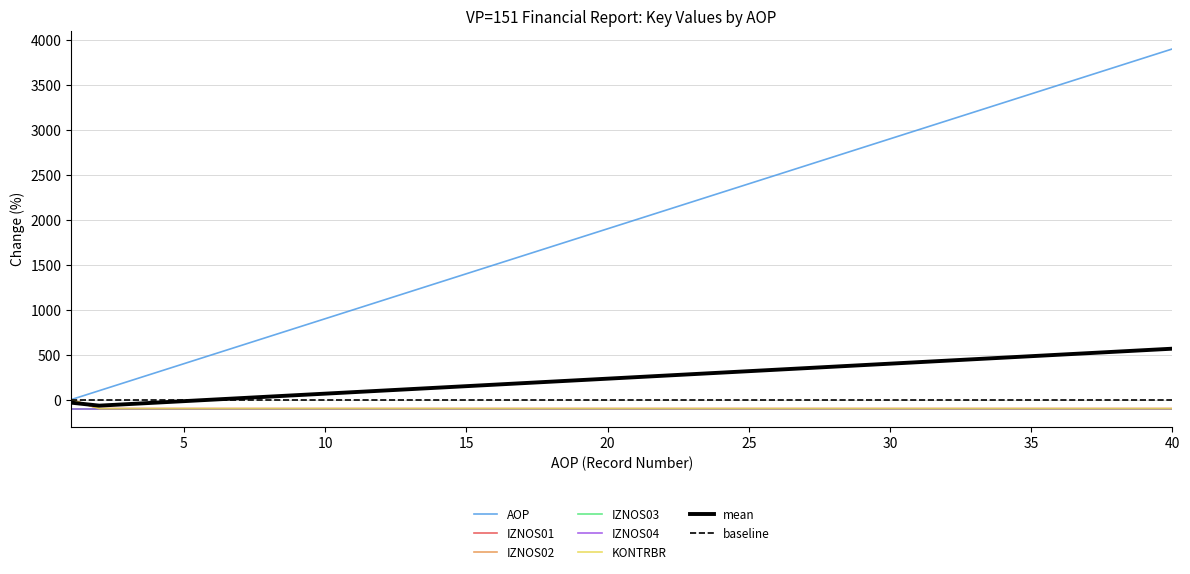

What is the minimum value for IZNOS01?

-100